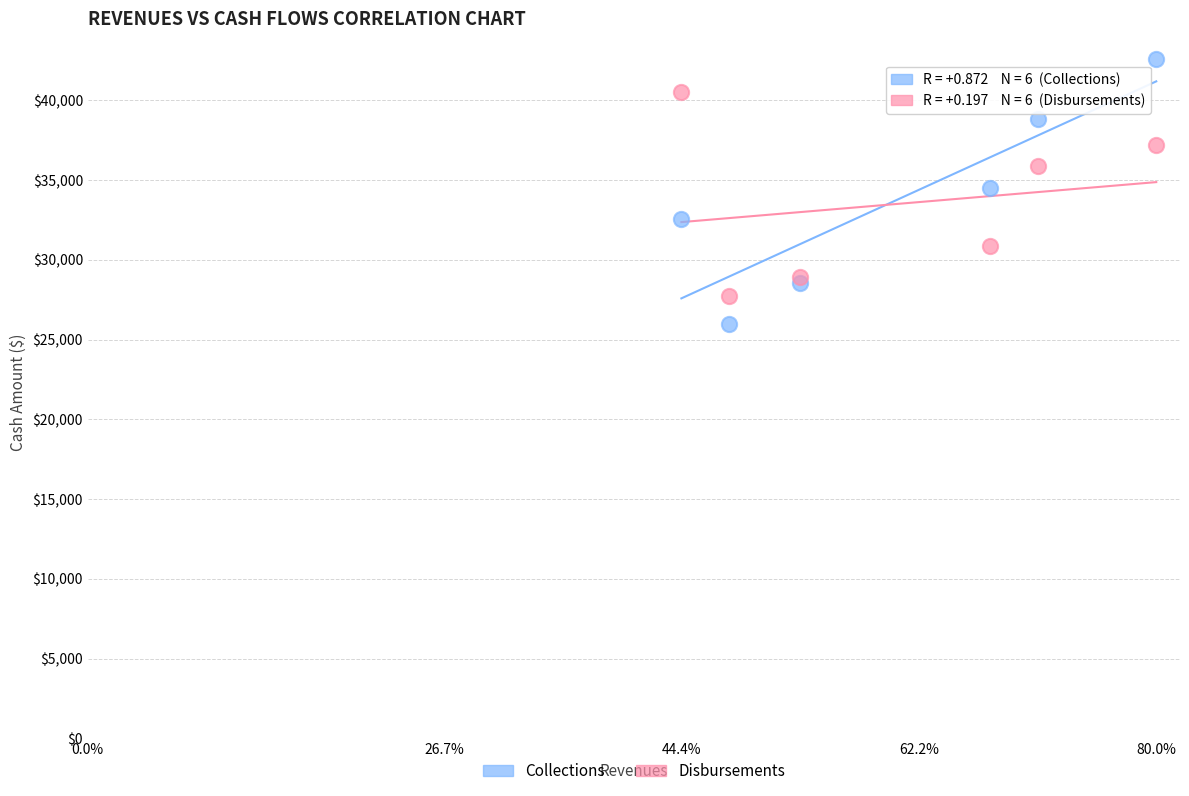

What is the X range (max minus min) for the scatter plot?

20000.0